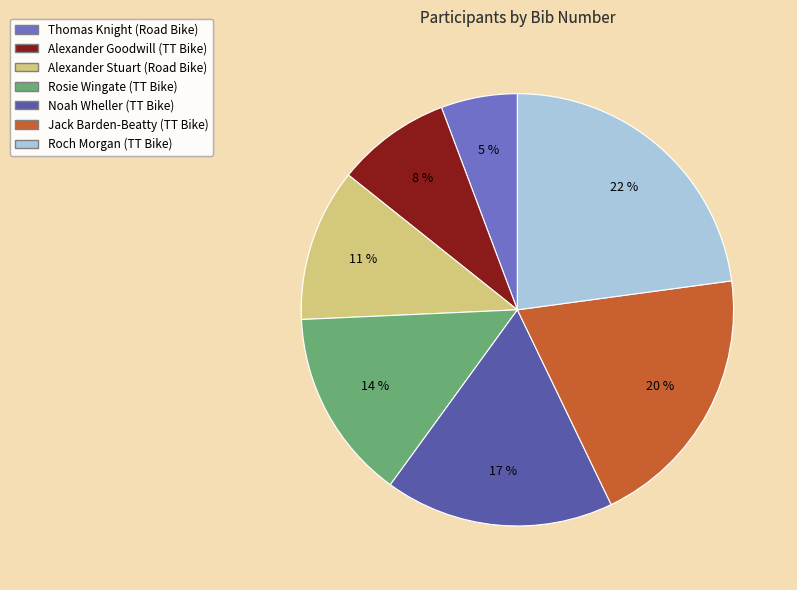

Does any single category account for the majority?

No